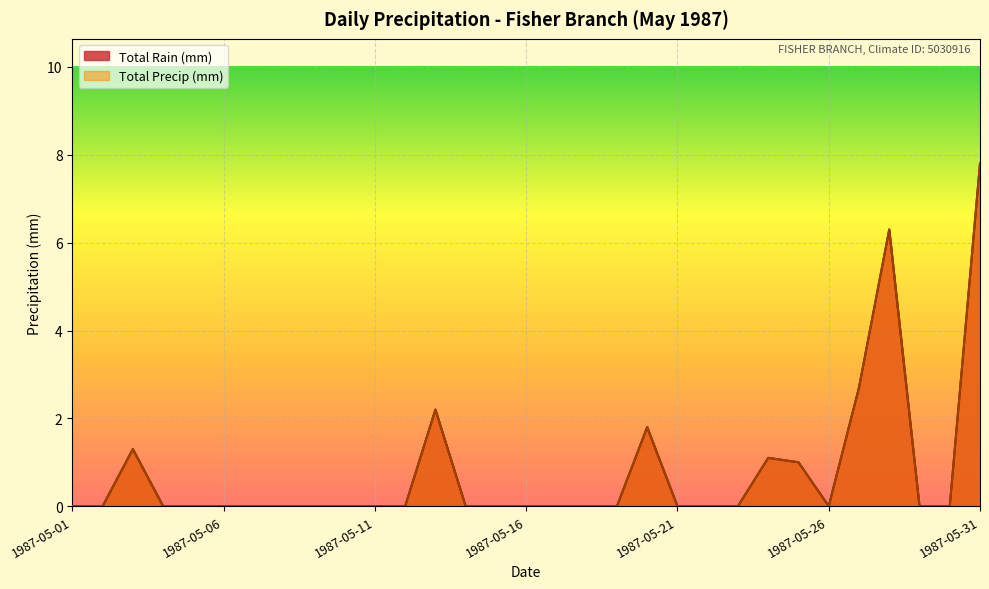

True or false: Total Precip (mm) has more than 0 interior local peaks.

True